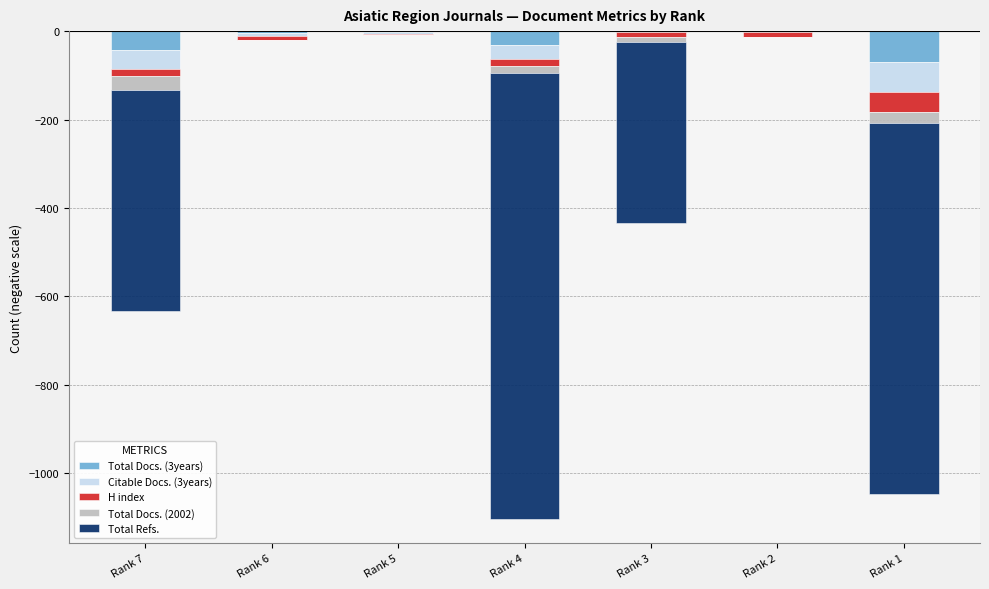

Rank the series by their maximum value, from highest to lowest.

Total Docs. (2002), Total Refs., Total Docs. (3years), Citable Docs. (3years), H index